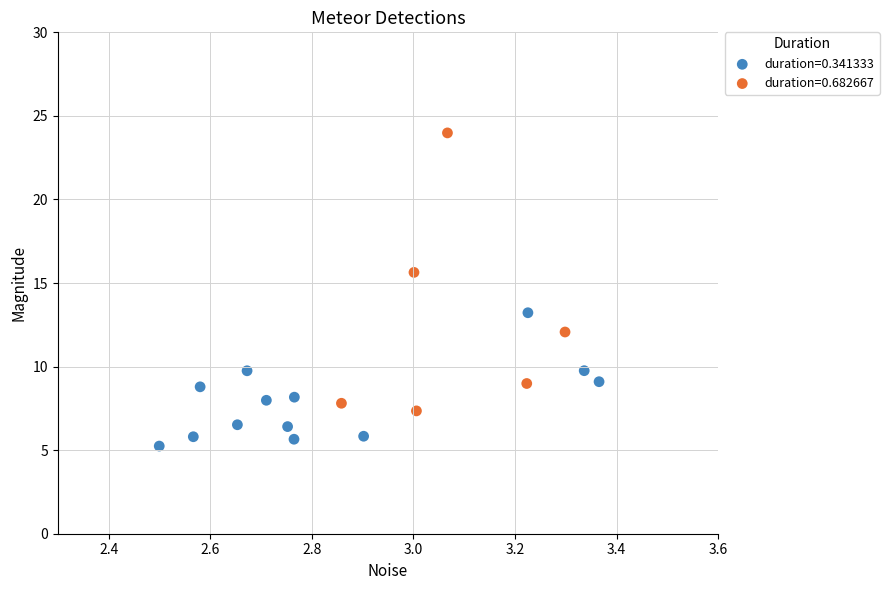

Which series reaches the maximum Y coordinate?

duration=0.682667